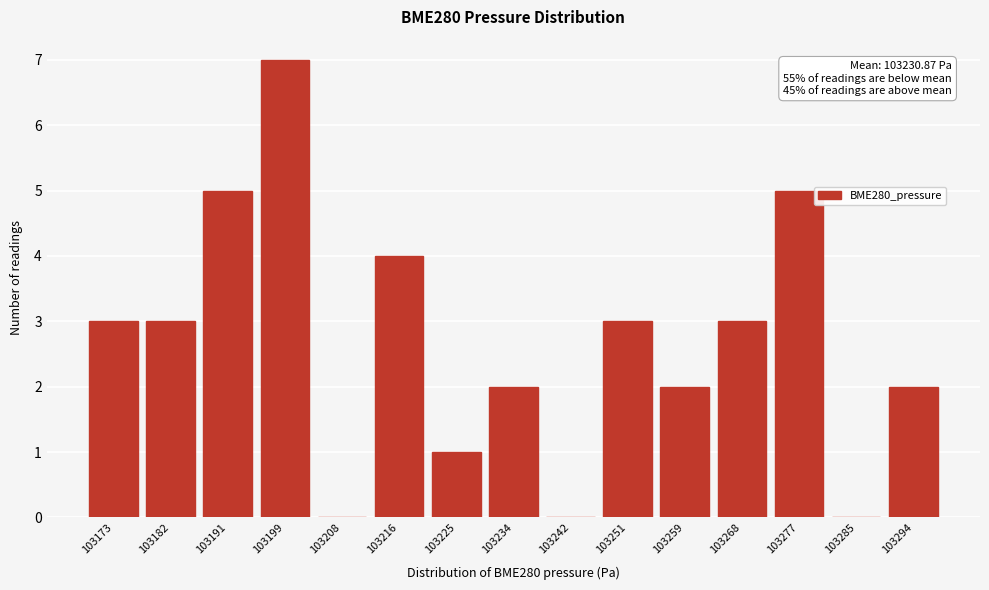

Reading left to right, transcribe all the data shown in this chart.

103173=3	103182=3	103191=5	103199=7	103208=0	103216=4	103225=1	103234=2	103242=0	103251=3	103259=2	103268=3	103277=5	103285=0	103294=2